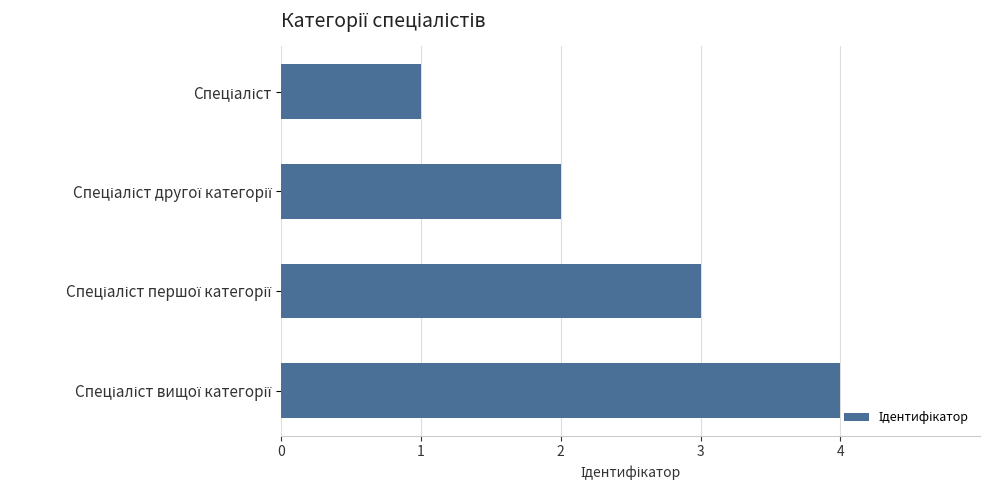

What is the sum of all values?

10